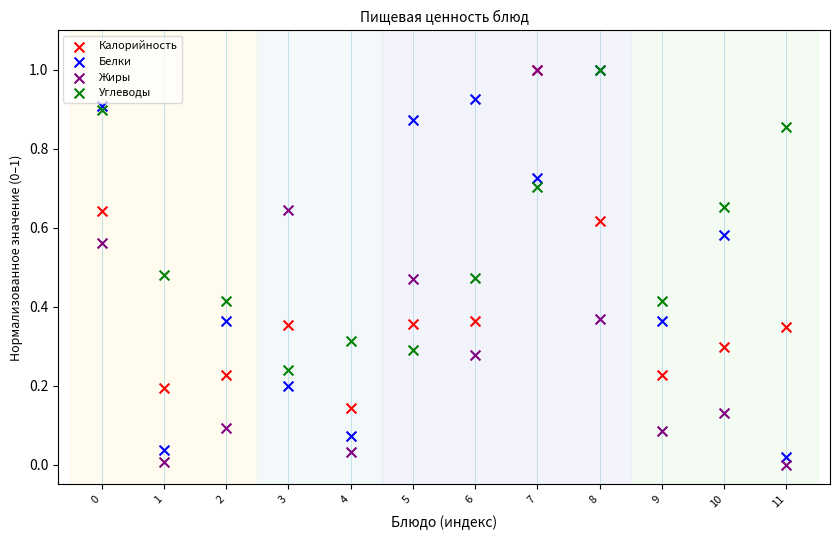

What are all the series names shown in the legend?

Калорийность, Белки, Жиры, Углеводы